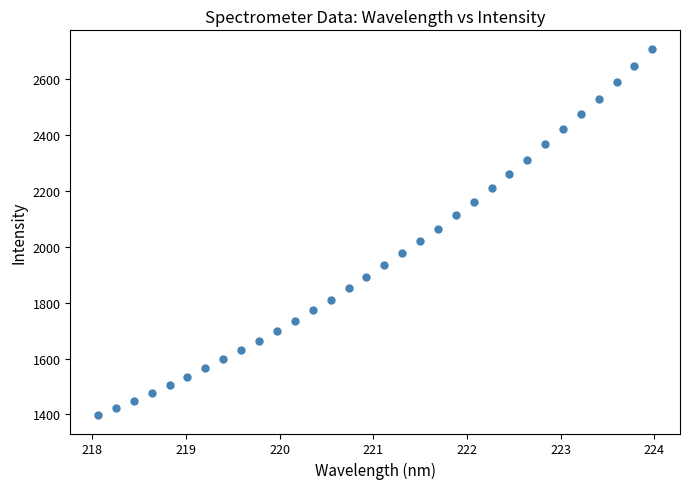

What is the range of Y values (max minus min)?

1313.1